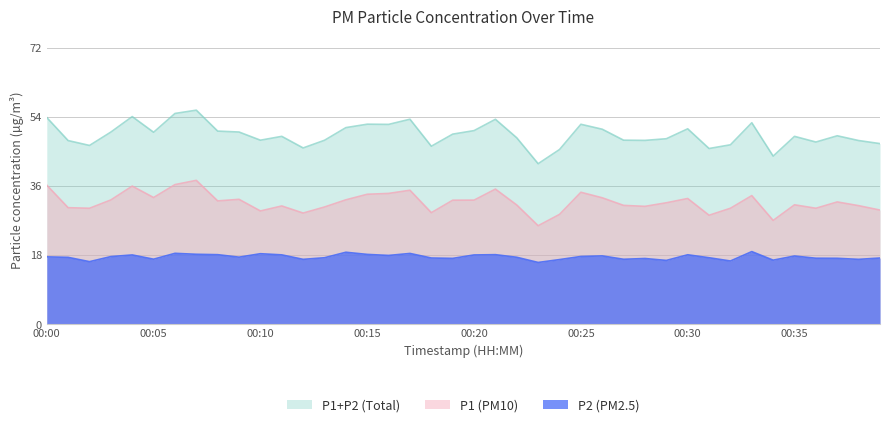

Is it true that P1 equals 31.0 at 00:38?

True